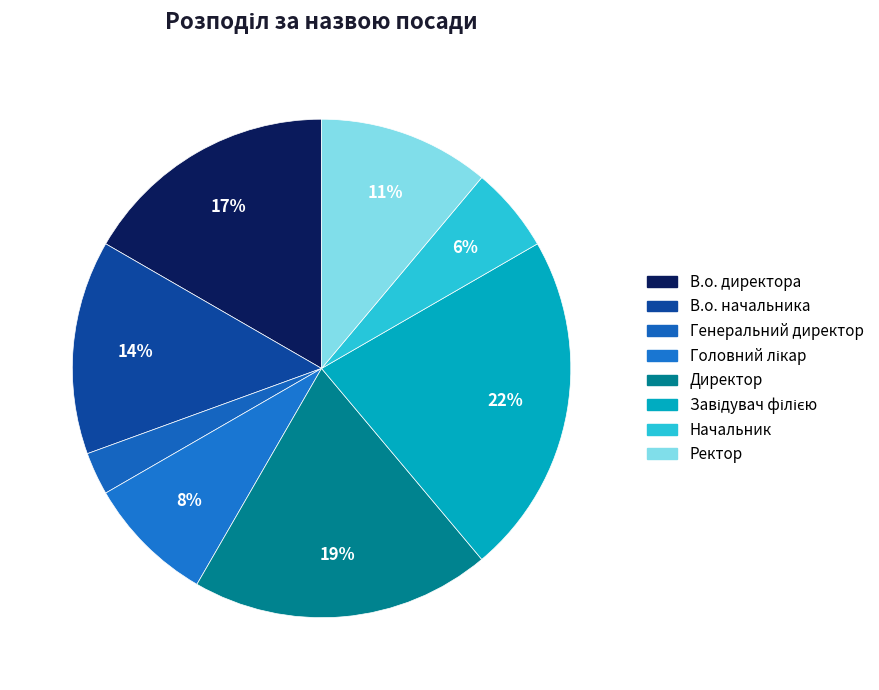

Which category has the smallest portion of the pie?

Генеральний директор